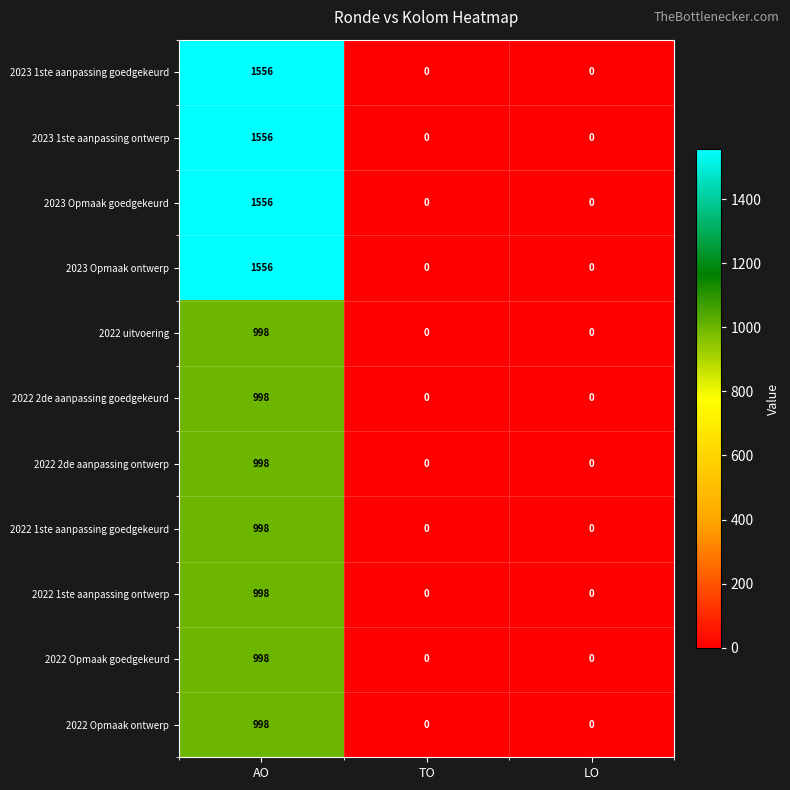

How many 2023 Opmaak goedgekeurd values are between 0 and 1556?

3